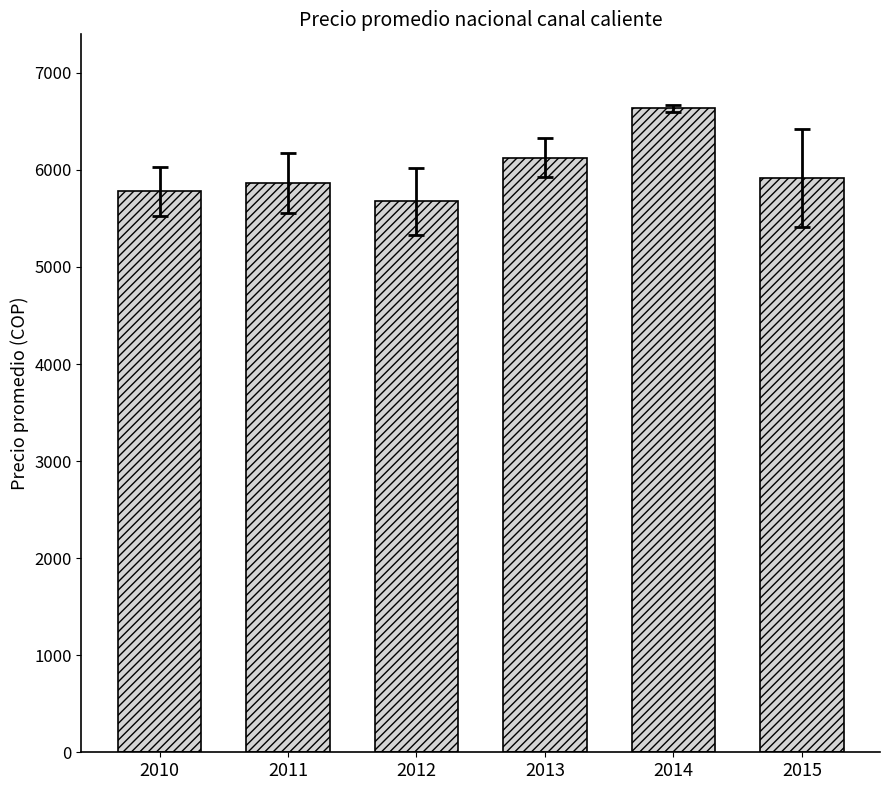

What is the ratio of the value at 2012 to the value at 2010?

1.0